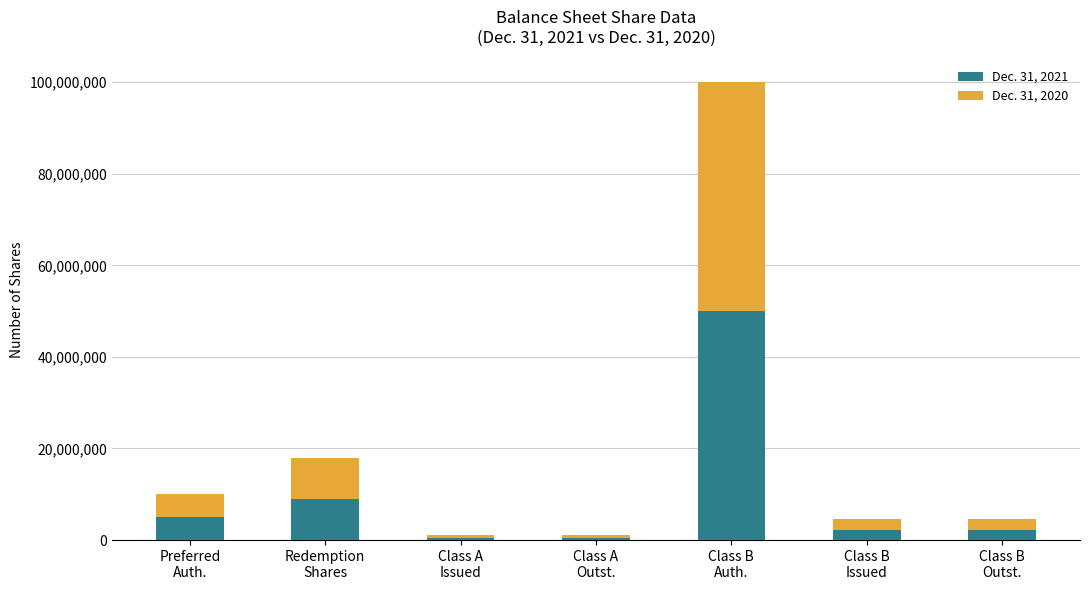

Count the number of data series in this chart.

2